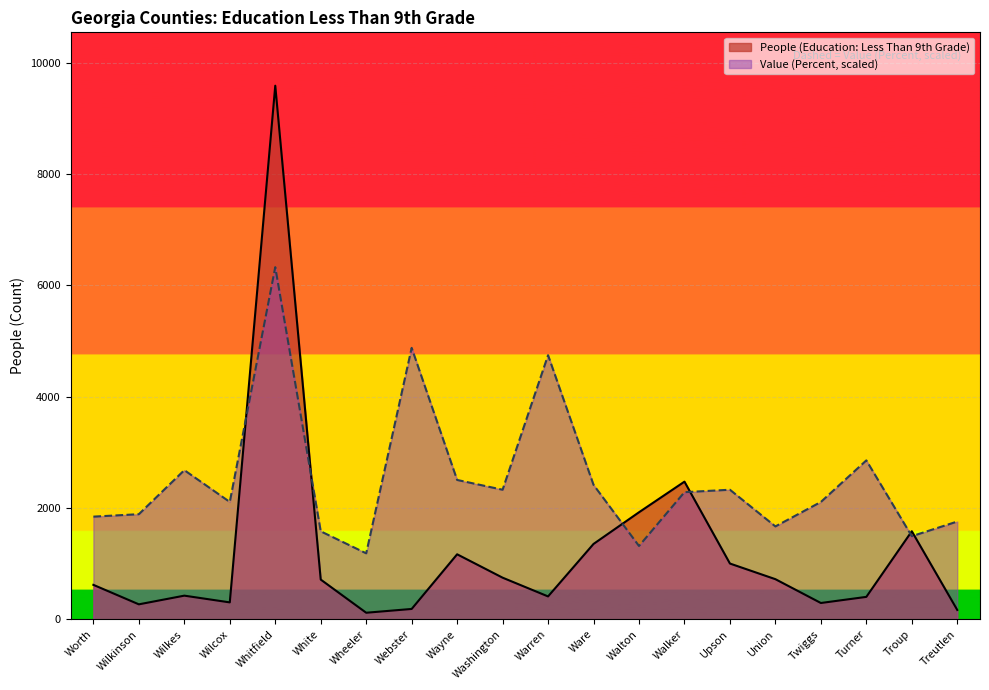

In People (Education: Less Than 9th Grade), how many points are lower than both neighbors (excluding endpoints)?

5